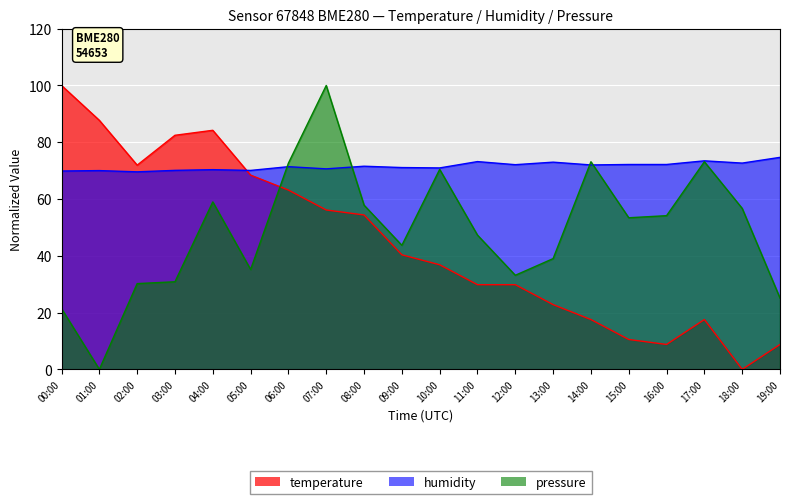

Which series ends up on top after the final intersection of humidity and pressure_norm?

humidity